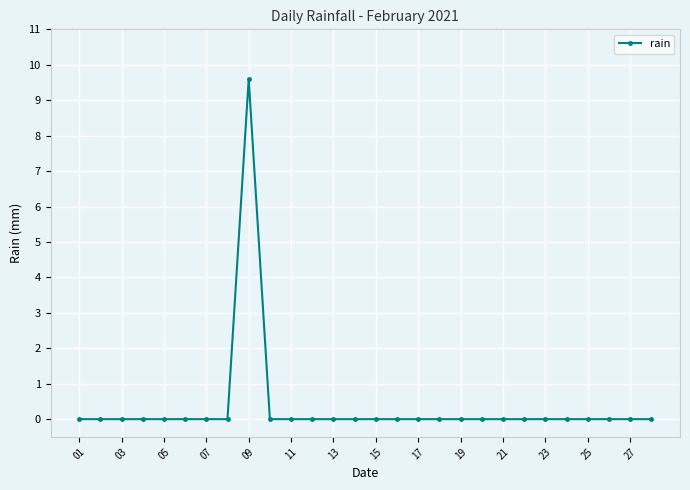

Does the chart have visible grid lines?

Yes